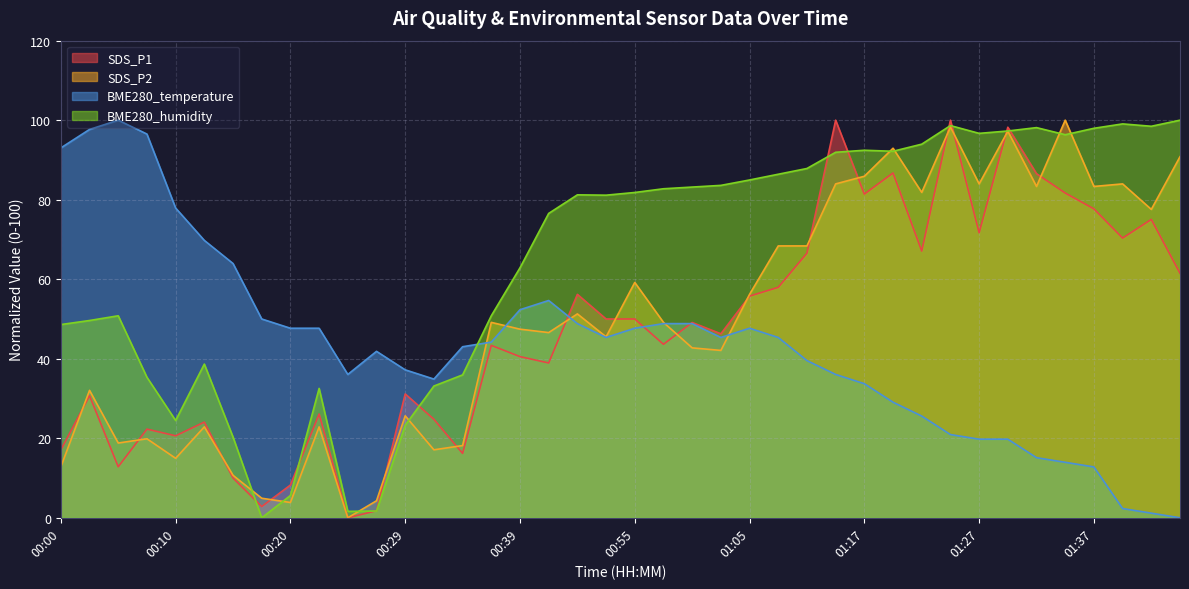

How many series are shown in this chart?

4